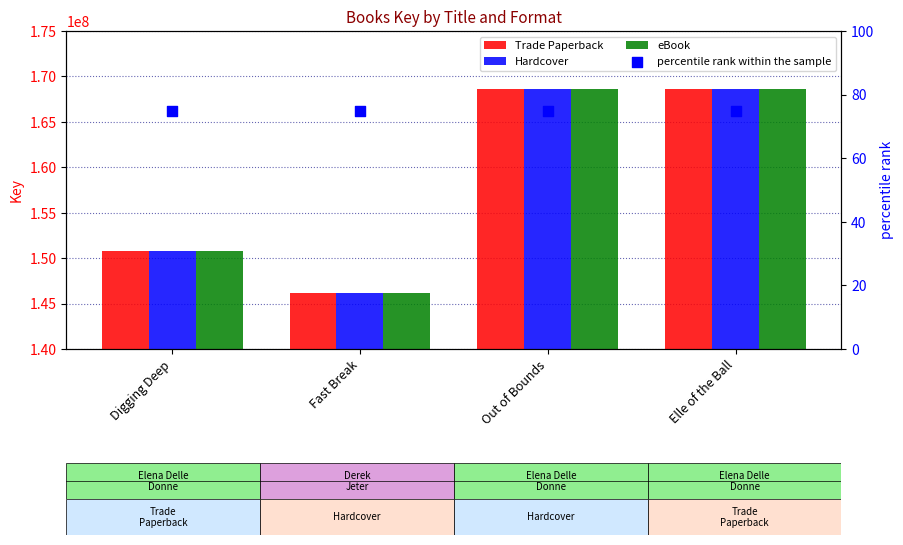

Which series has the largest total across all categories?

Trade Paperback